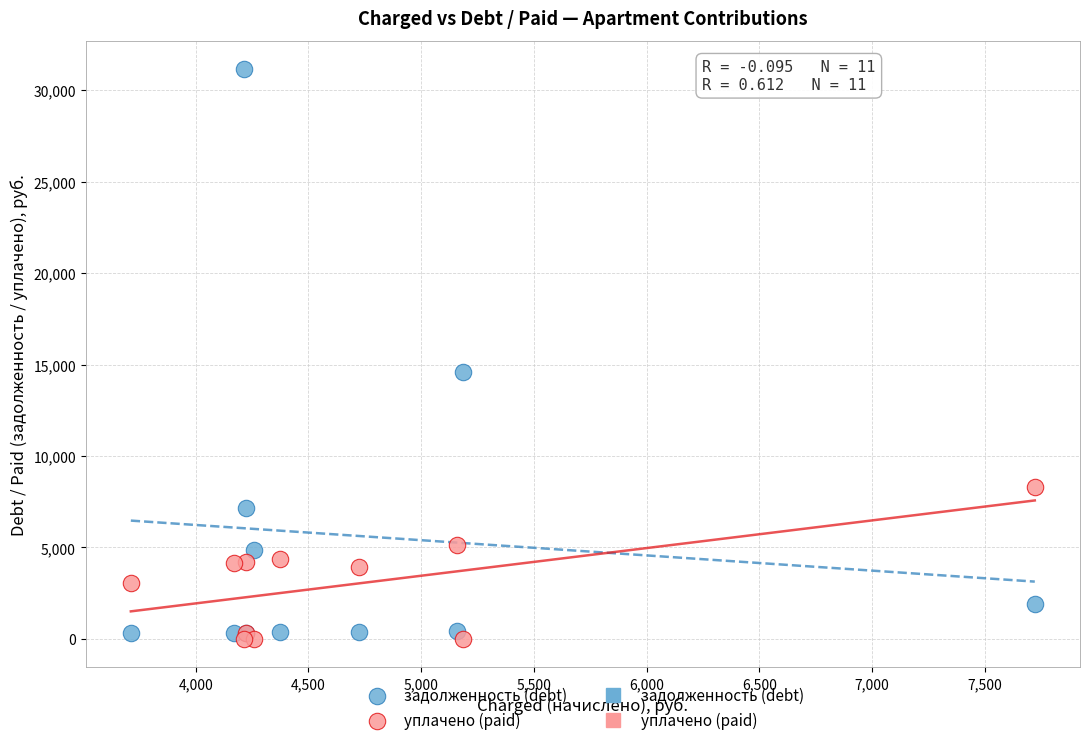

Which series has the largest Y range (max minus min)?

задолженность (debt)